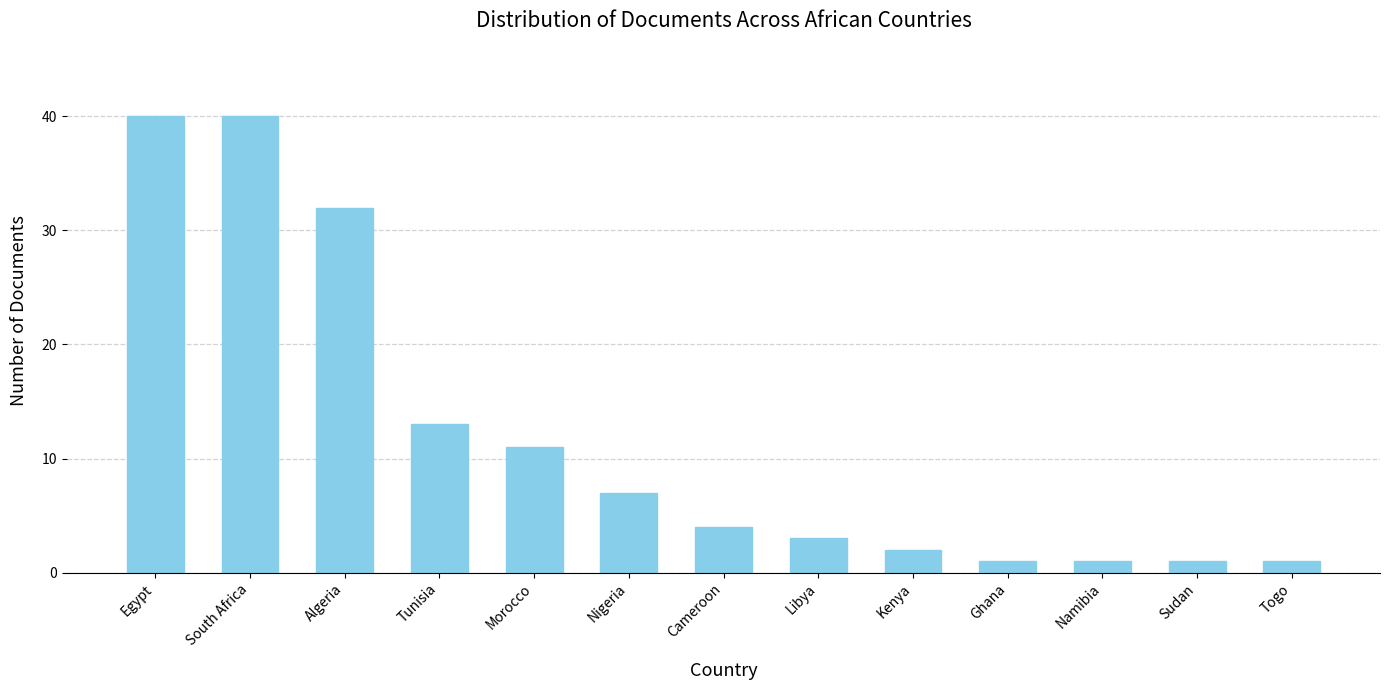

What position from the right is Algeria?

11